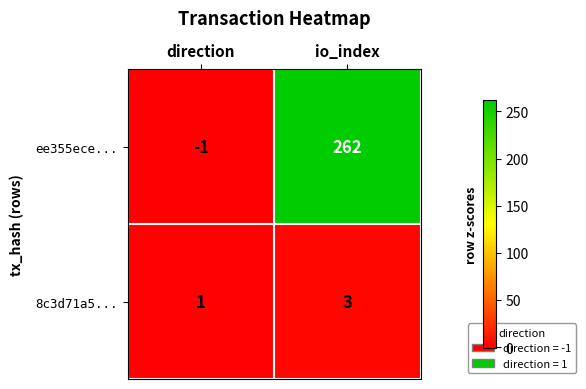

What is the total value across all series at io_index?

265